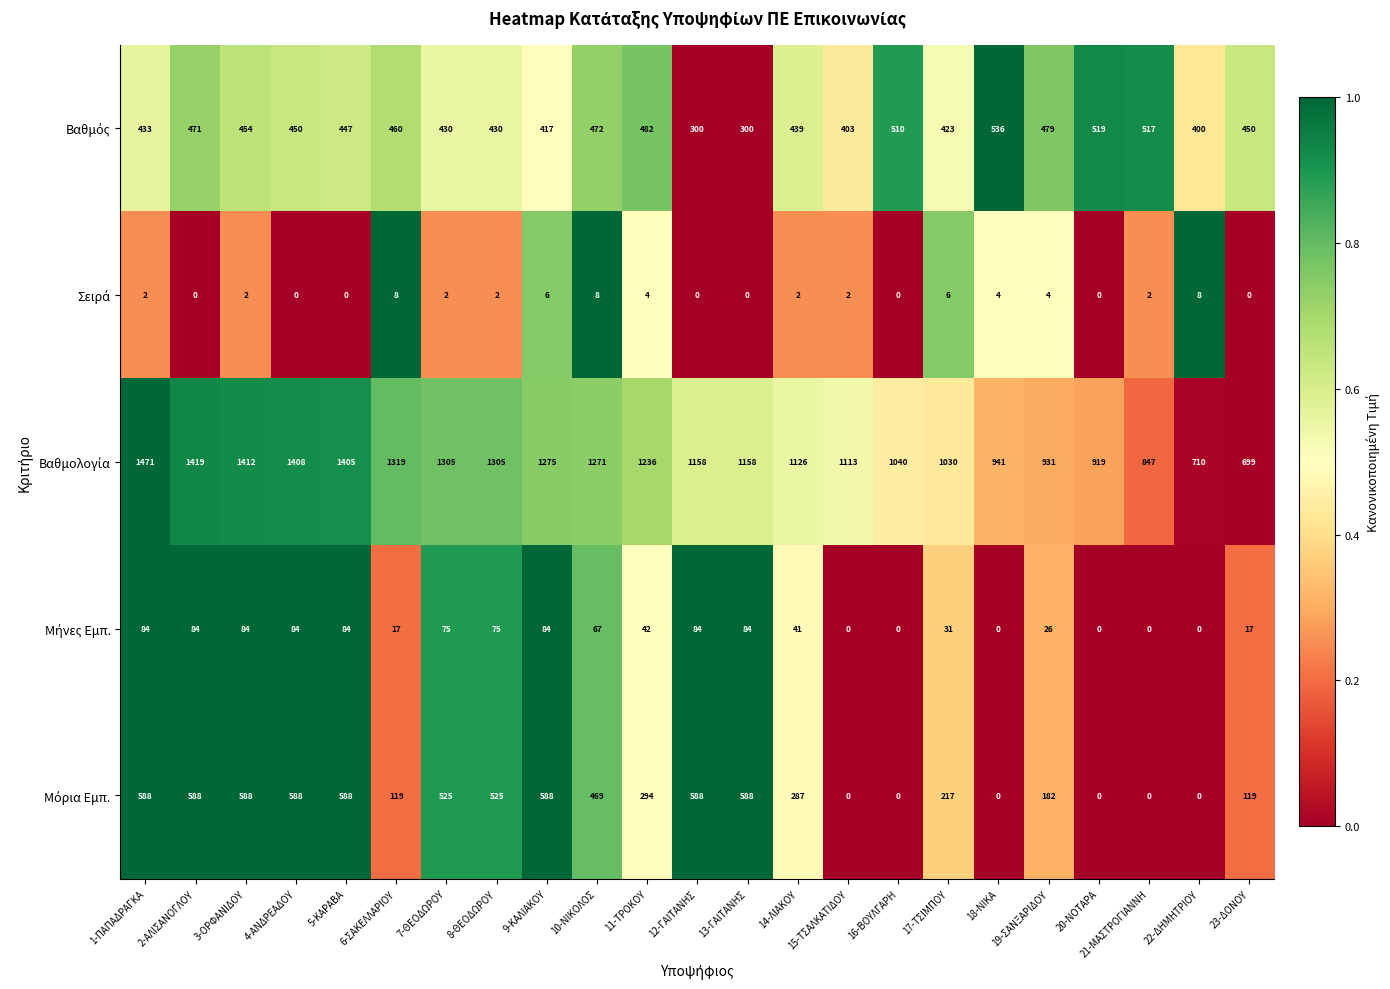

At which category does the chart reach its peak across all series?

1-ΠΑΠΑΔΡΑΓΚΑ